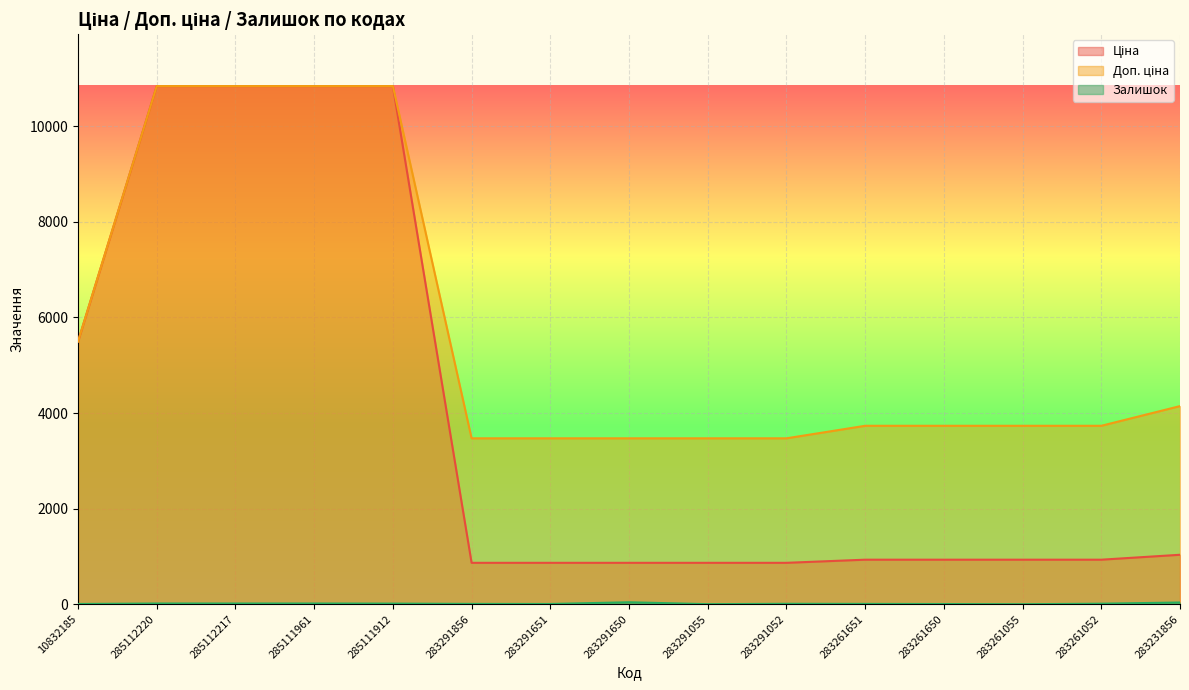

At which category is the sum across all series the highest?

285112220